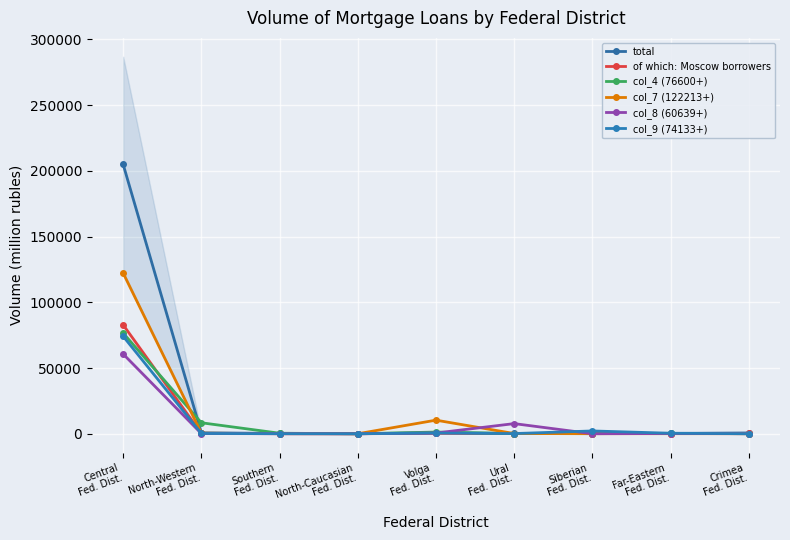

What is the difference between the highest and lowest values at Central
Fed. Dist.?

144265